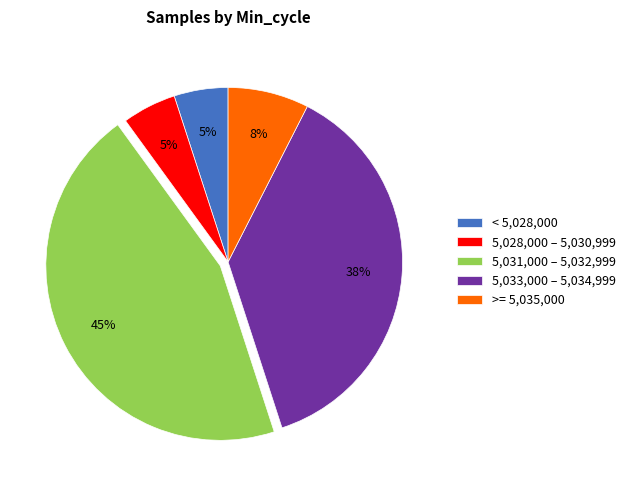

Does >= 5,035,000 represent more than half of the total?

No